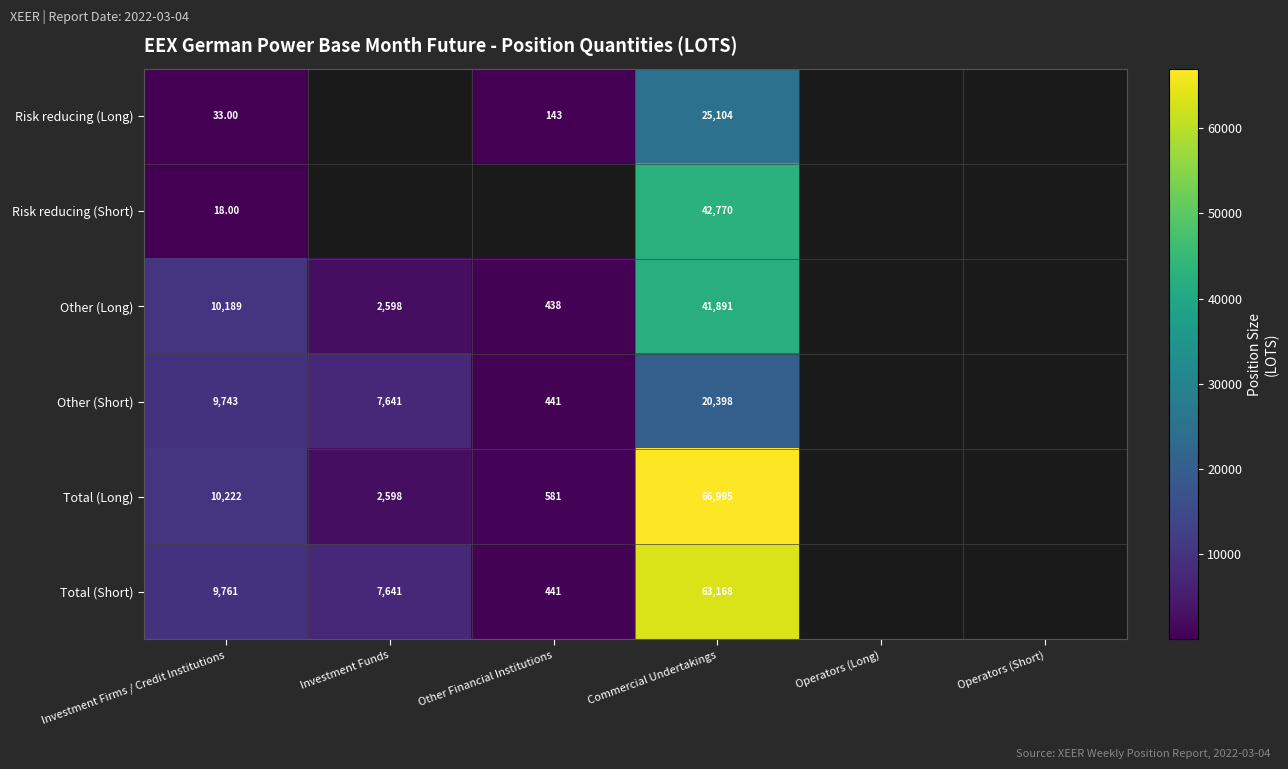

The value of Total (Short) at Commercial Undertakings is 83626.9. True or false?

False